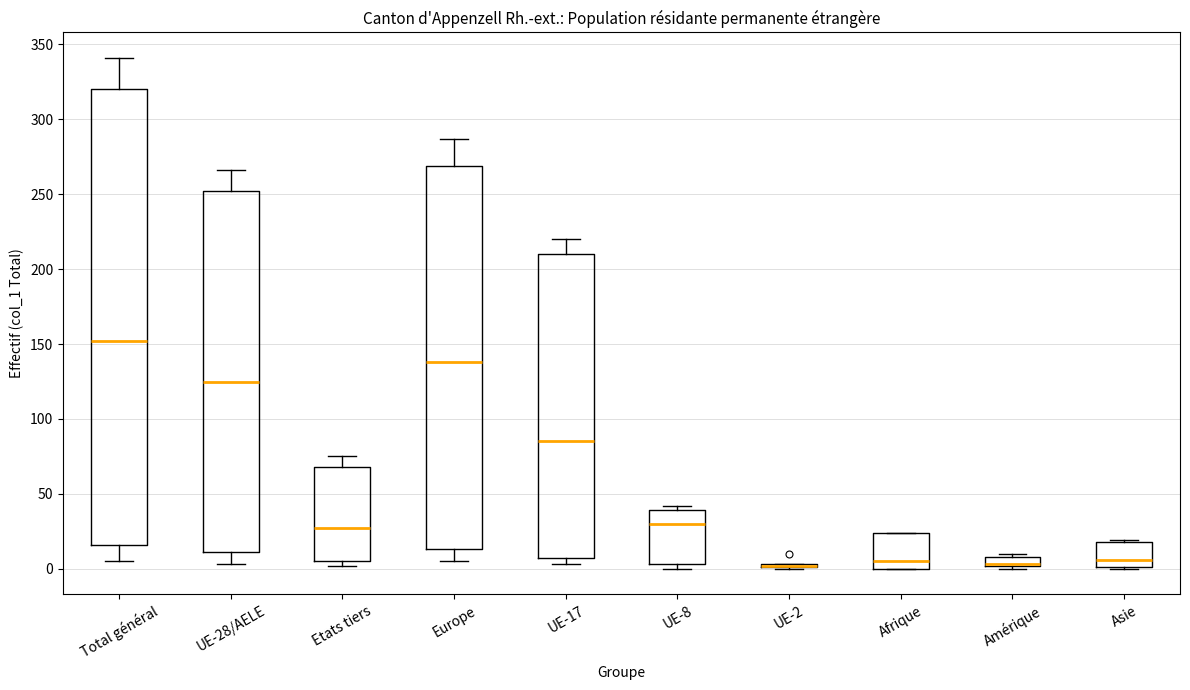

Where does the lower whisker of the box for UE-28/AELE end on the y-axis? The values are not printed on the chart, so give them approximately, as read against the axis.

5